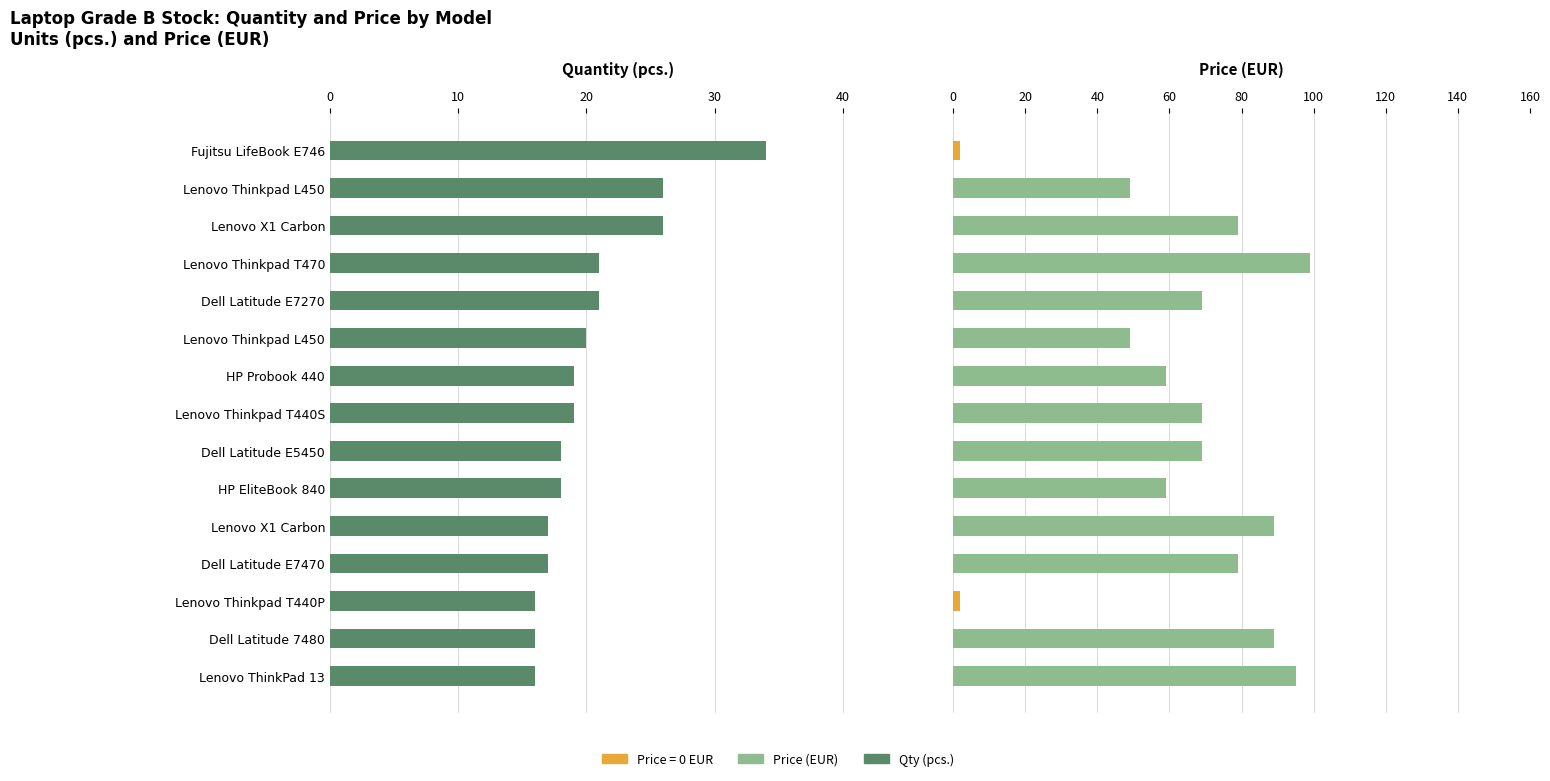

Rank the series at Lenovo Thinkpad T440P from highest to lowest value.

Qty (pcs.), Price (EUR)